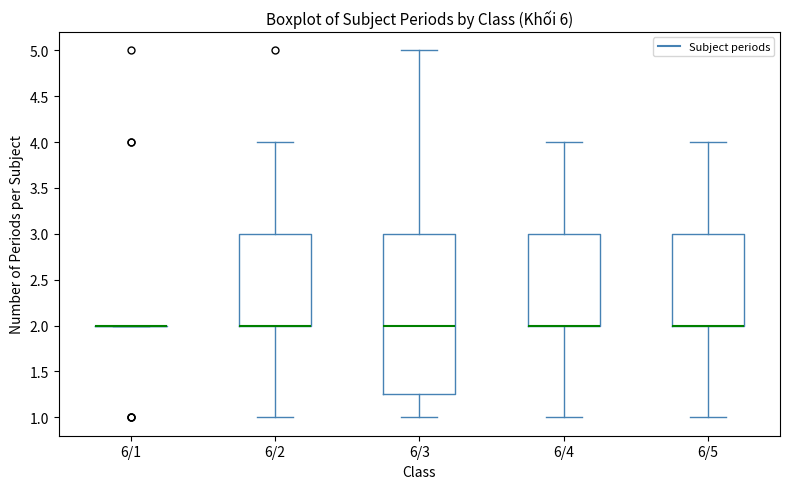

Which box is the tallest, from its lower edge to its upper edge?

6/3